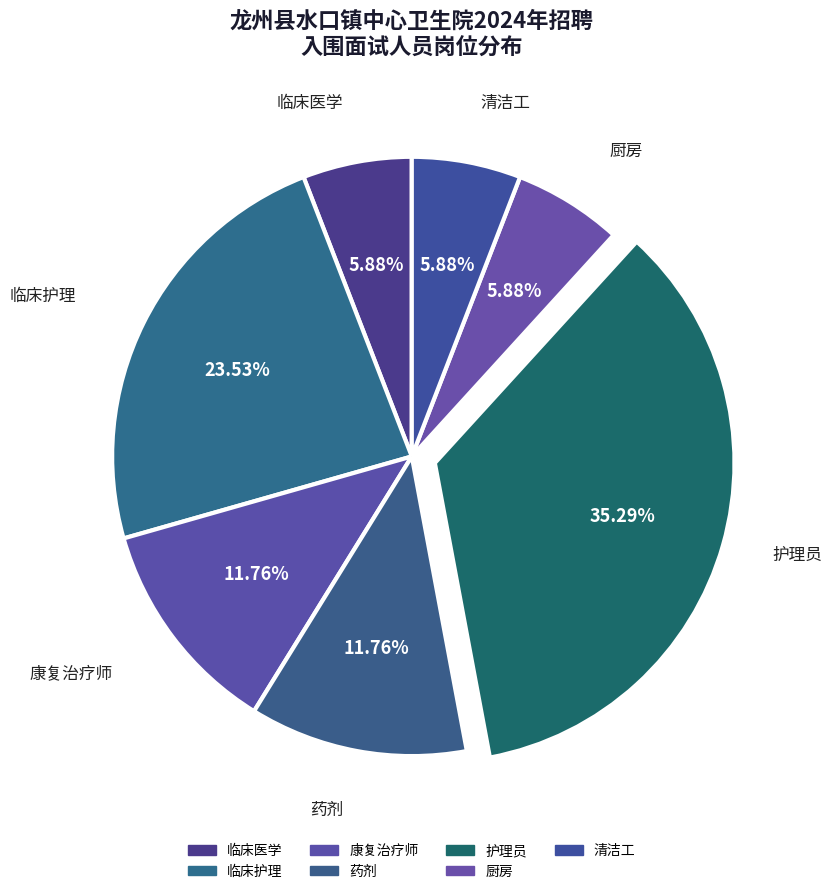

To the nearest percent, what portion does 临床护理 represent?

24%